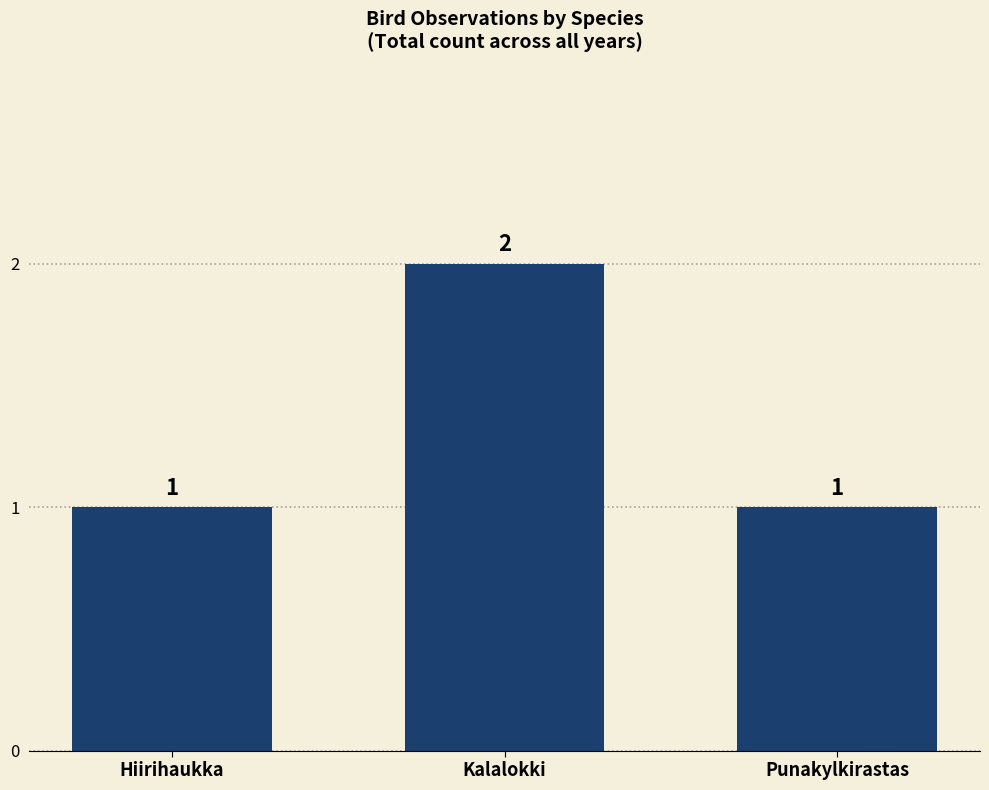

What is the minimum value shown in the chart?

1